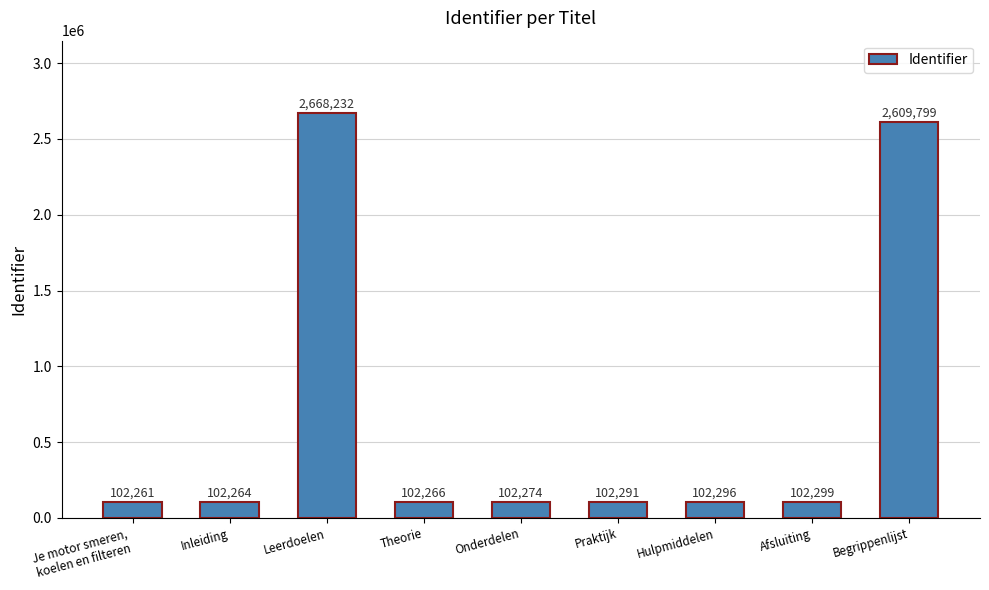

What is the difference between the values at Afsluiting and Je motor smeren,
koelen en filteren?

38